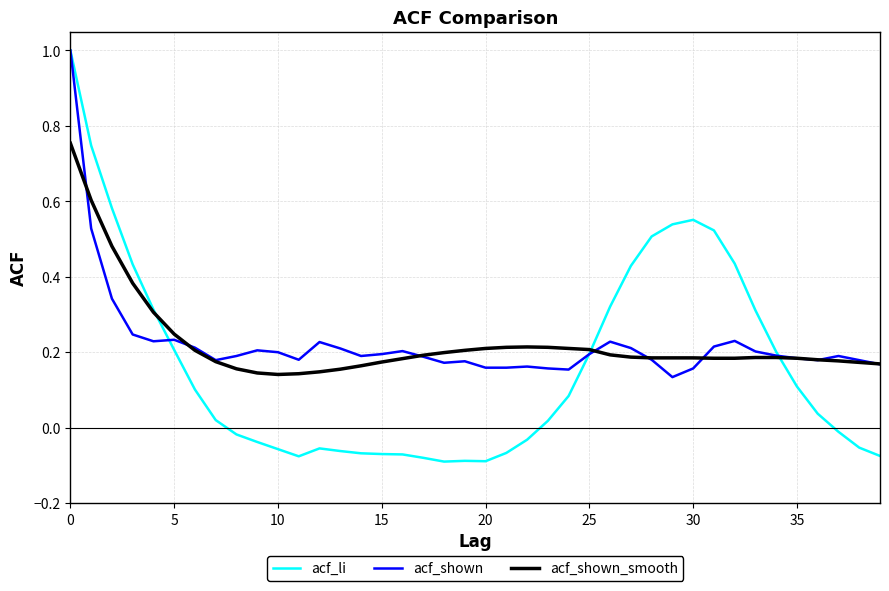

True or false: acf_shown and acf_li intersect in this chart.

True